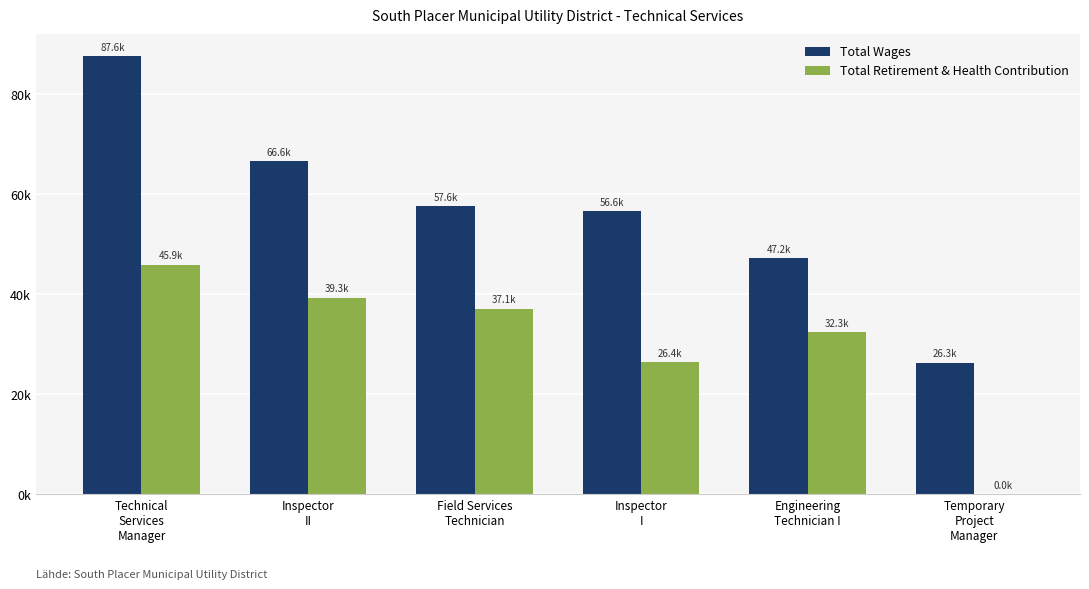

Which label corresponds to the largest value in the chart?

Technical
Services
Manager